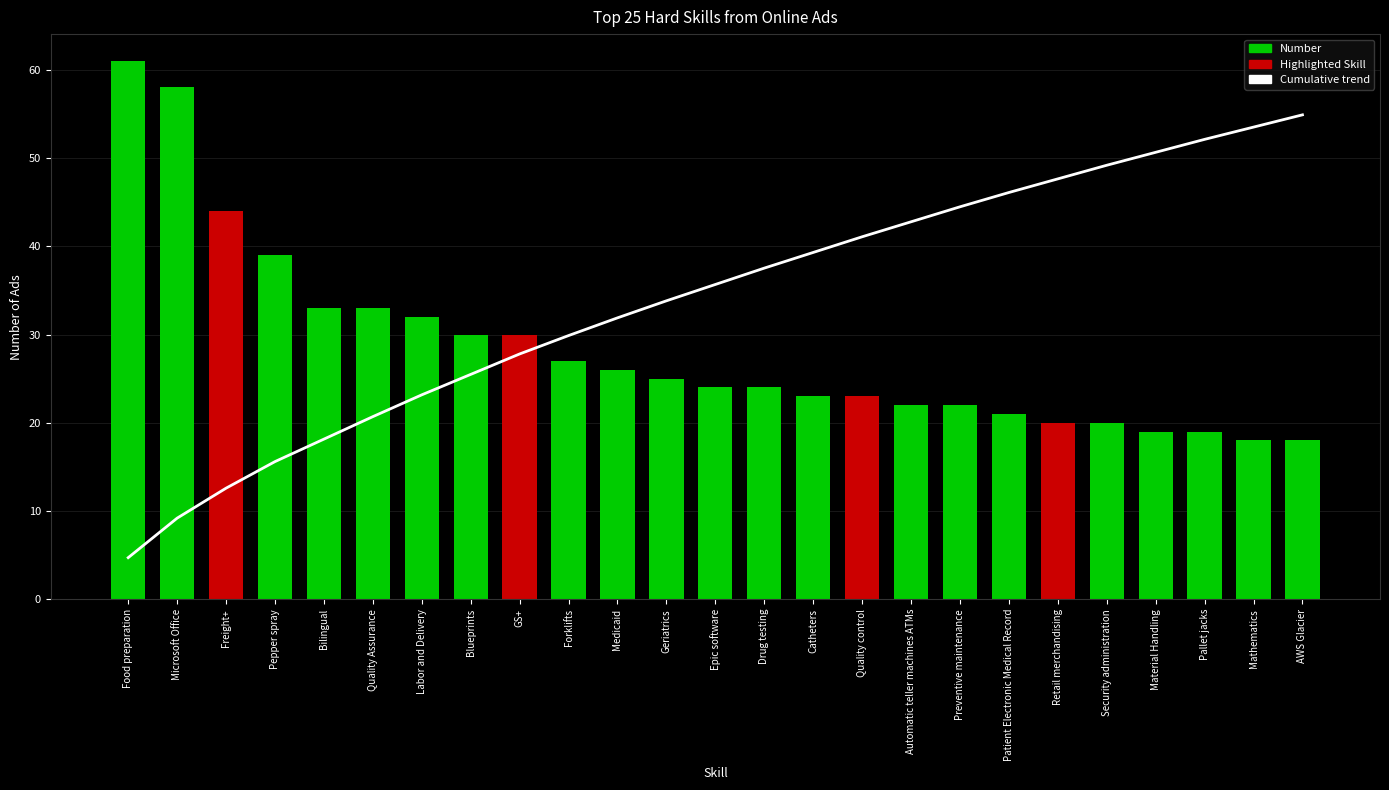

How many categories are shown in the chart?

25